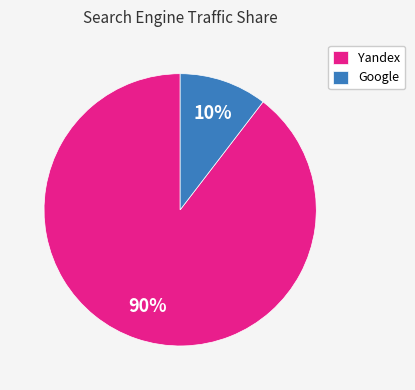

How many slices are in this pie chart?

2